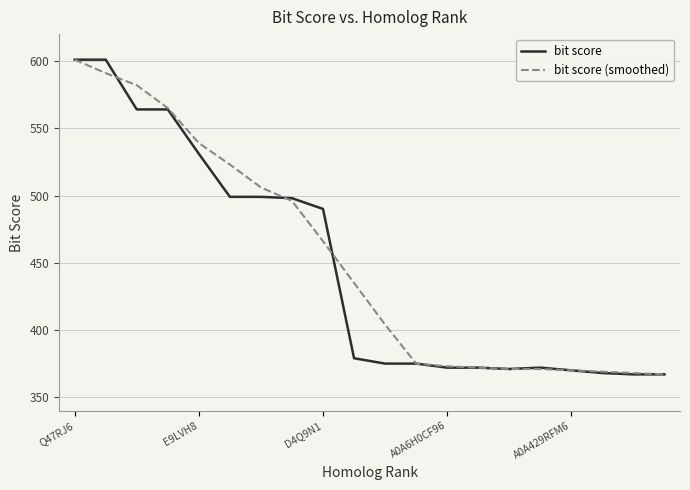

What is the minimum value for bit score (smoothed)?

367